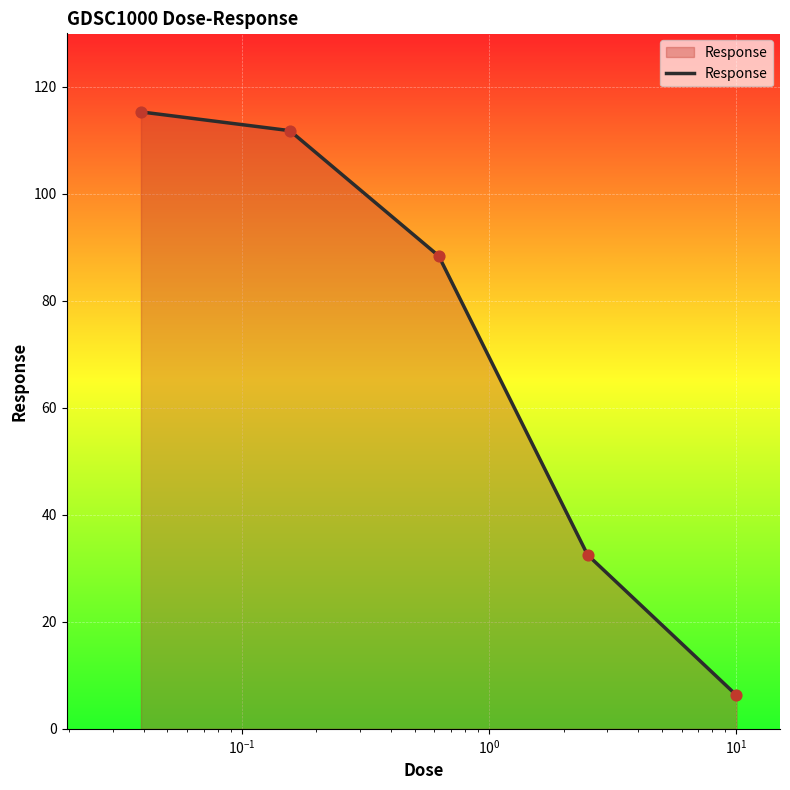

What is the sum of all values?

354.3